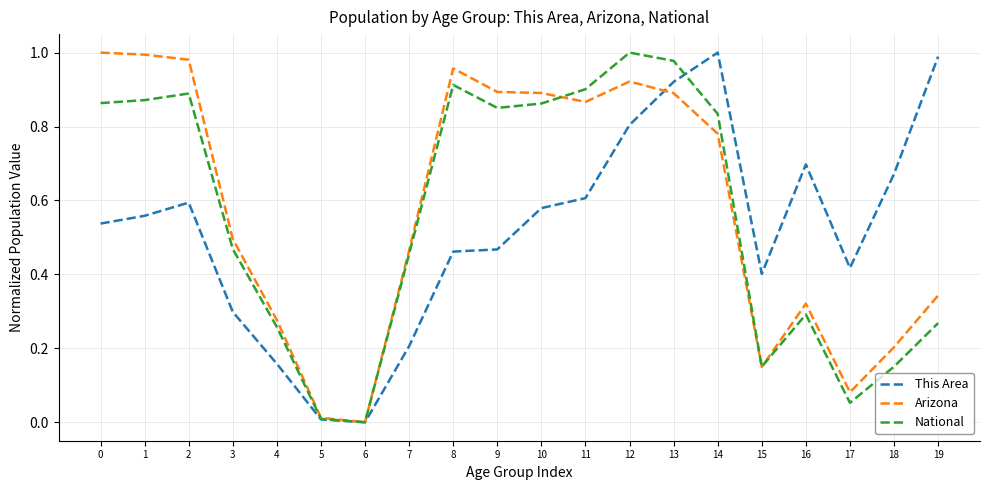

Is the value of Arizona at 9 greater than the value of National at 0?

Yes